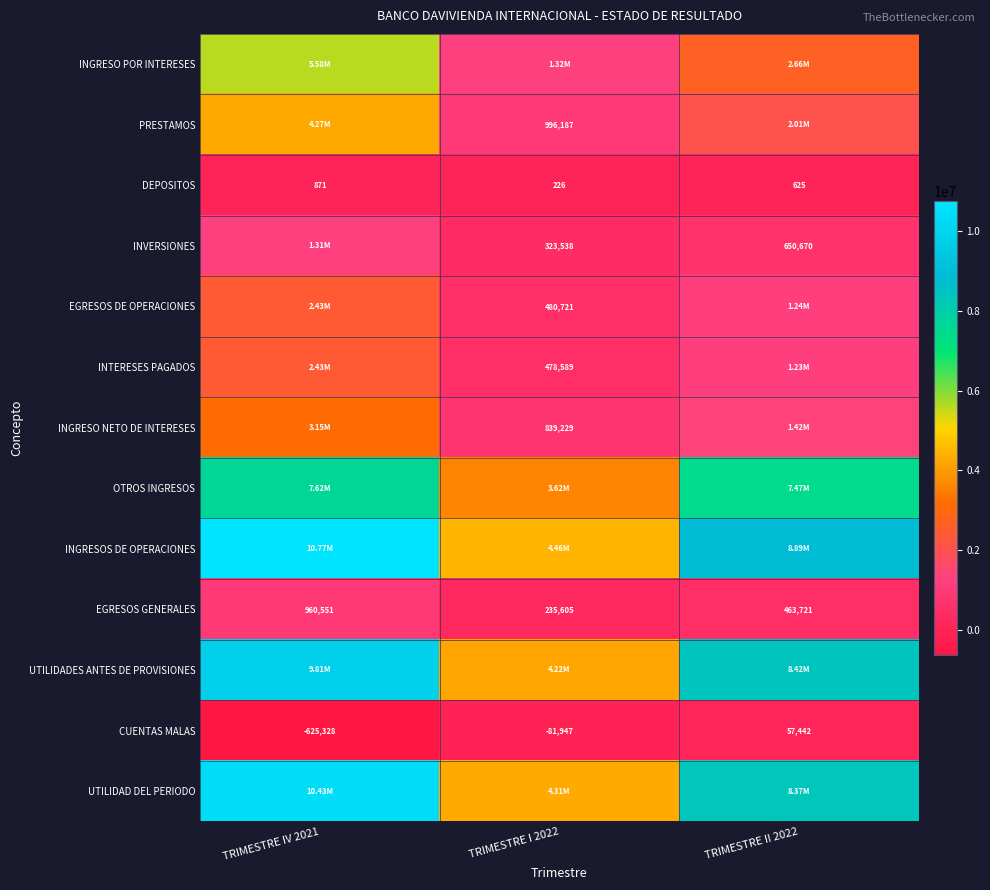

How many values in the INTERESES PAGADOS series exceed 1234509?

2